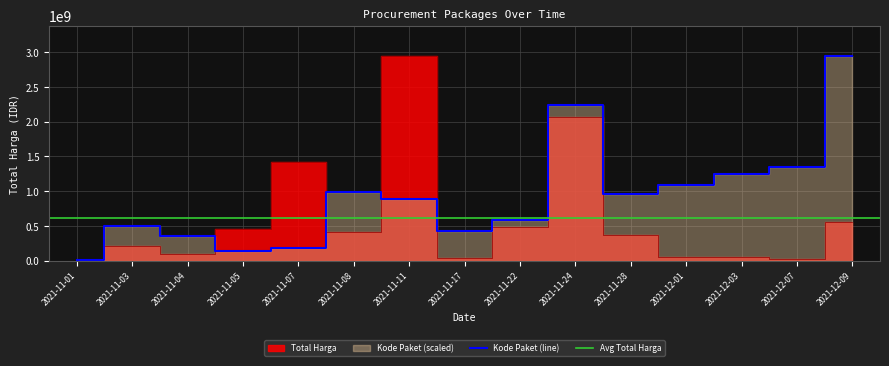

After their last crossing, which series has the higher values: Kode Paket or Total Harga?

Kode Paket